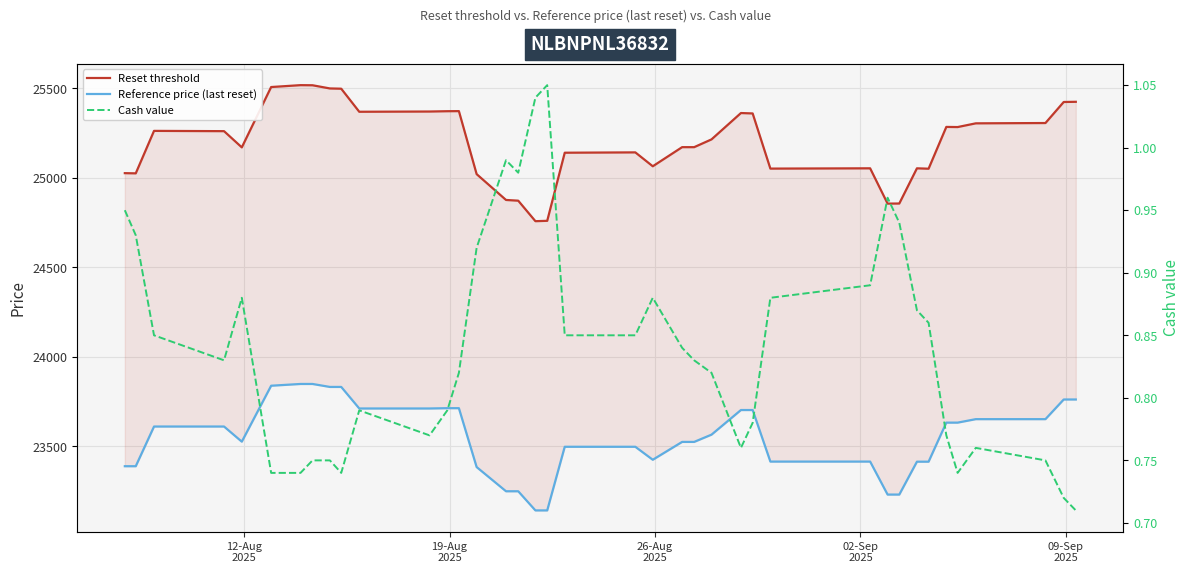

How many series are shown in this chart?

3